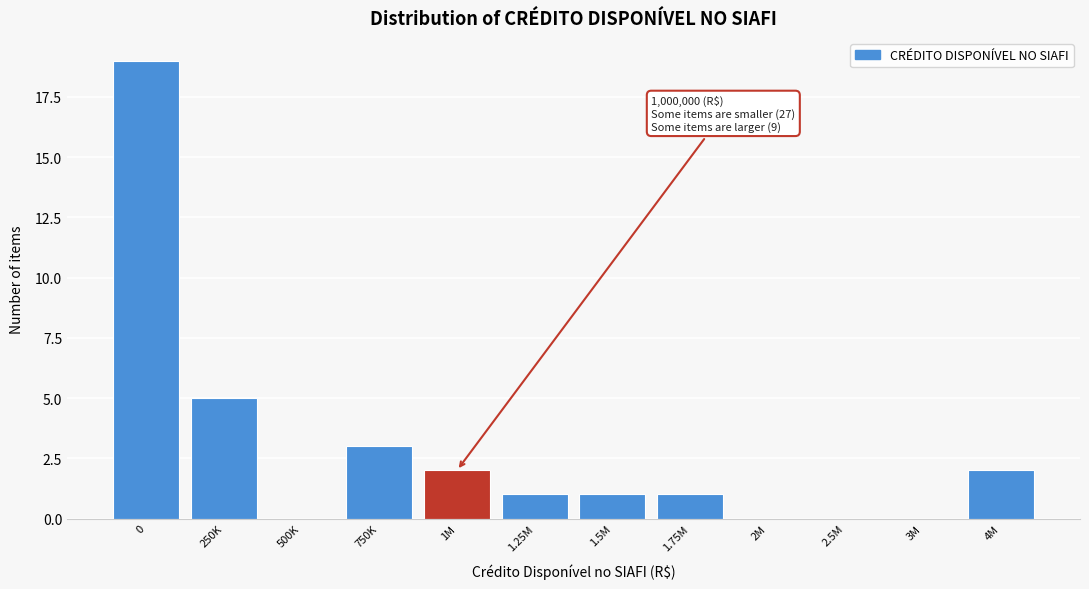

Reading right to left, transcribe all the data shown in this chart.

4M=2	3M=0	2.5M=0	2M=0	1.75M=1	1.5M=1	1.25M=1	1M=2	750K=3	500K=0	250K=5	0=19